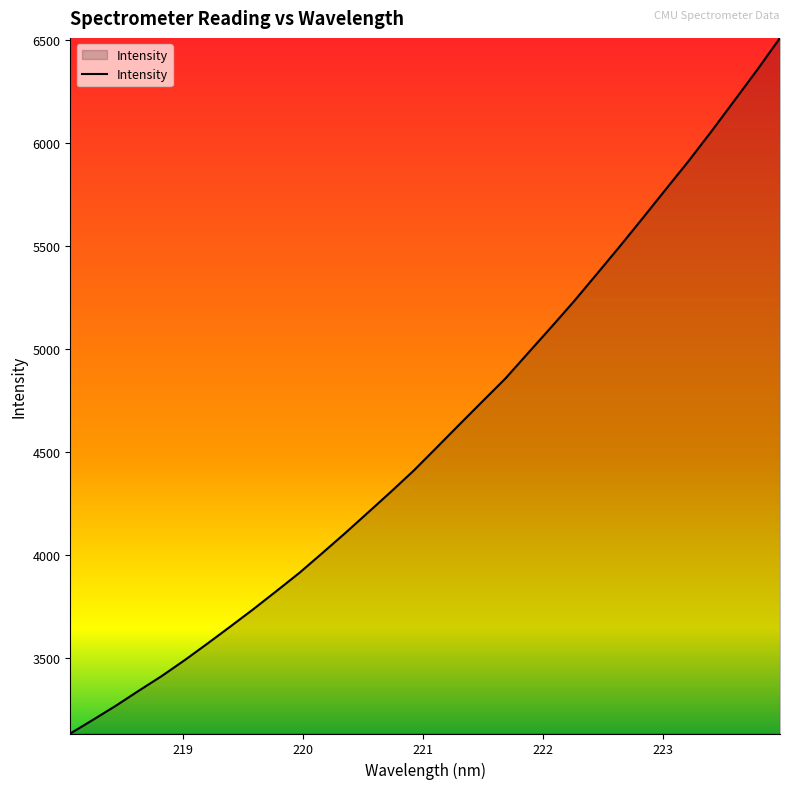

What is the difference between the maximum and minimum values?

3375.4